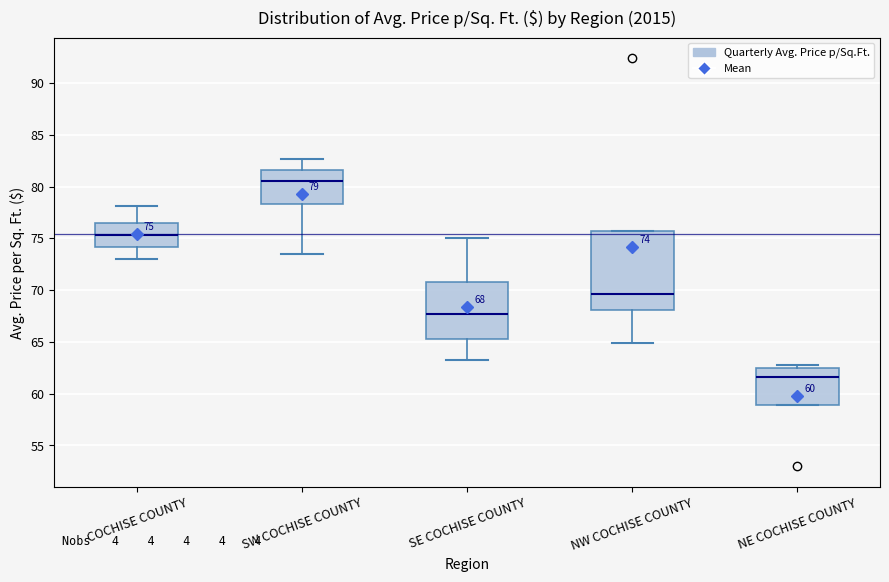

Which box's median line is the lowest?

NE COCHISE COUNTY